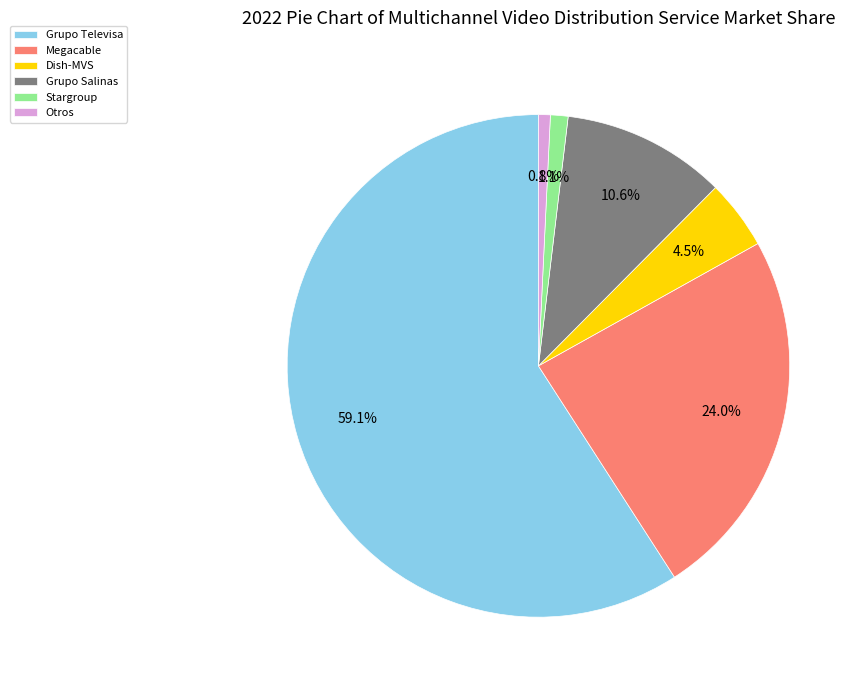

Between Grupo Salinas and Dish-MVS, which is larger?

Grupo Salinas